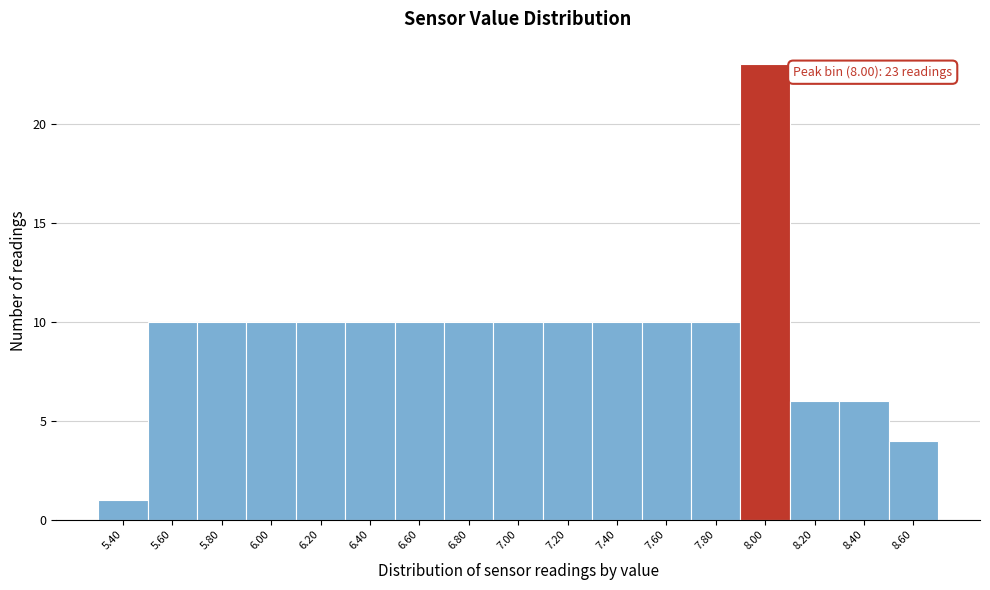

Reading left to right, extract all data points from this chart.

5.40=1	5.60=10	5.80=10	6.00=10	6.20=10	6.40=10	6.60=10	6.80=10	7.00=10	7.20=10	7.40=10	7.60=10	7.80=10	8.00=23	8.20=6	8.40=6	8.60=4